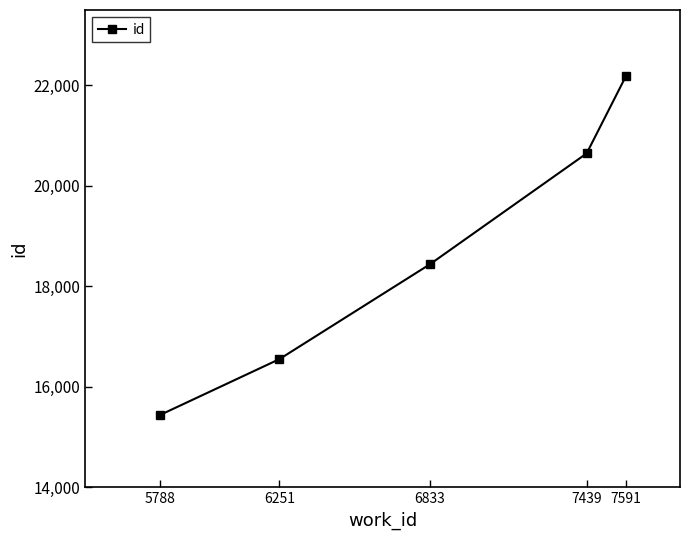

Which category has the highest value across all series?

7591